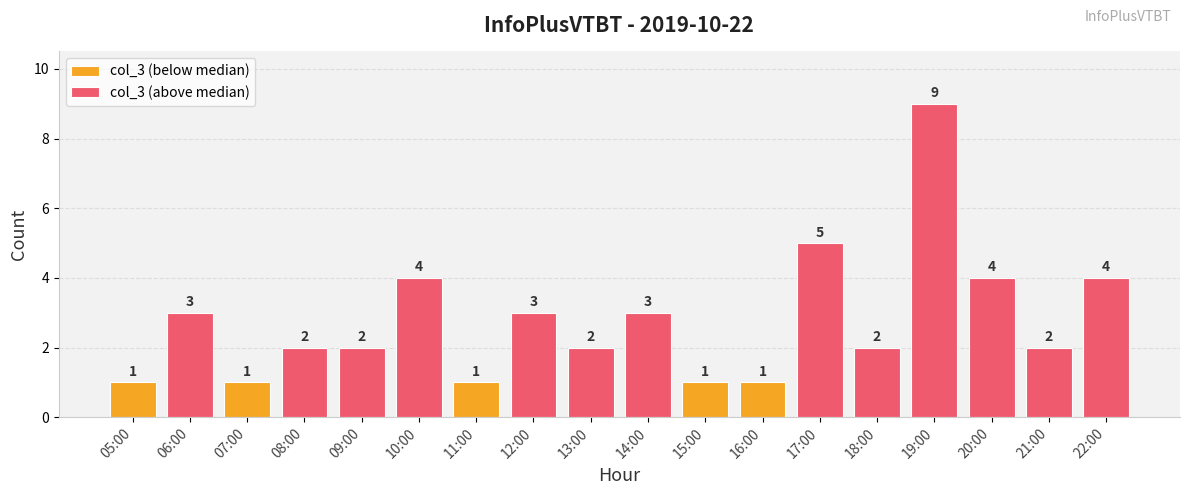

What value does the data have at 05:00?

1